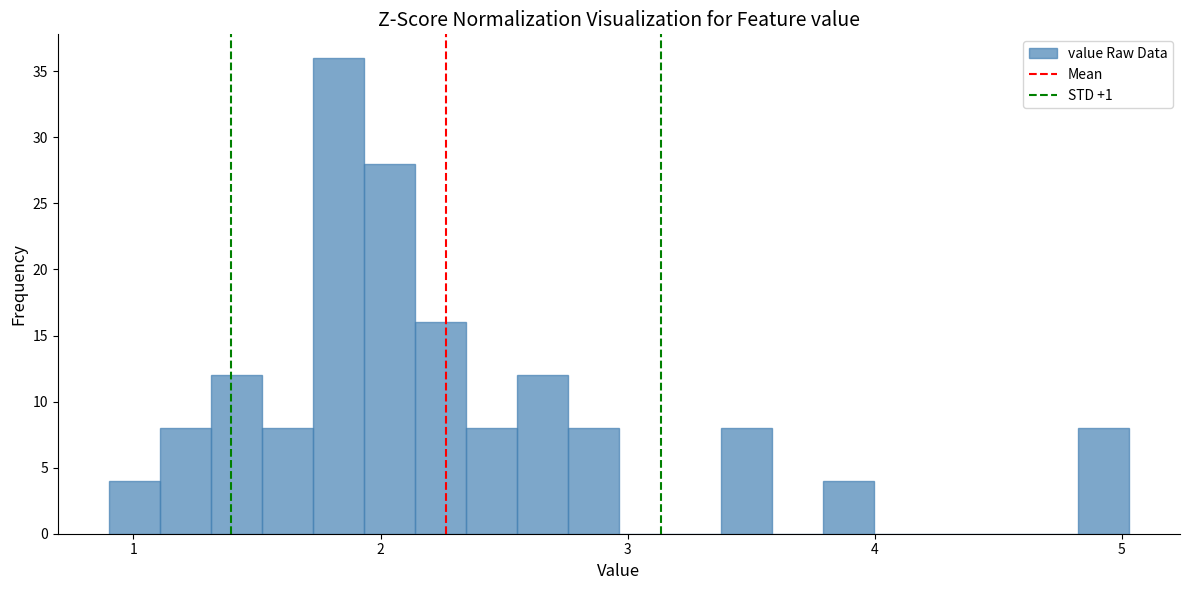

Around what value on the x-axis is the tallest bar? Give the approximate position of its centre, as read against the axis.

1.8